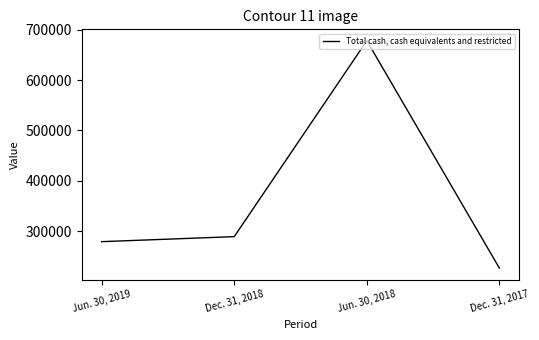

List the labels in order of value, largest first.

Jun. 30, 2018, Dec. 31, 2018, Jun. 30, 2019, Dec. 31, 2017